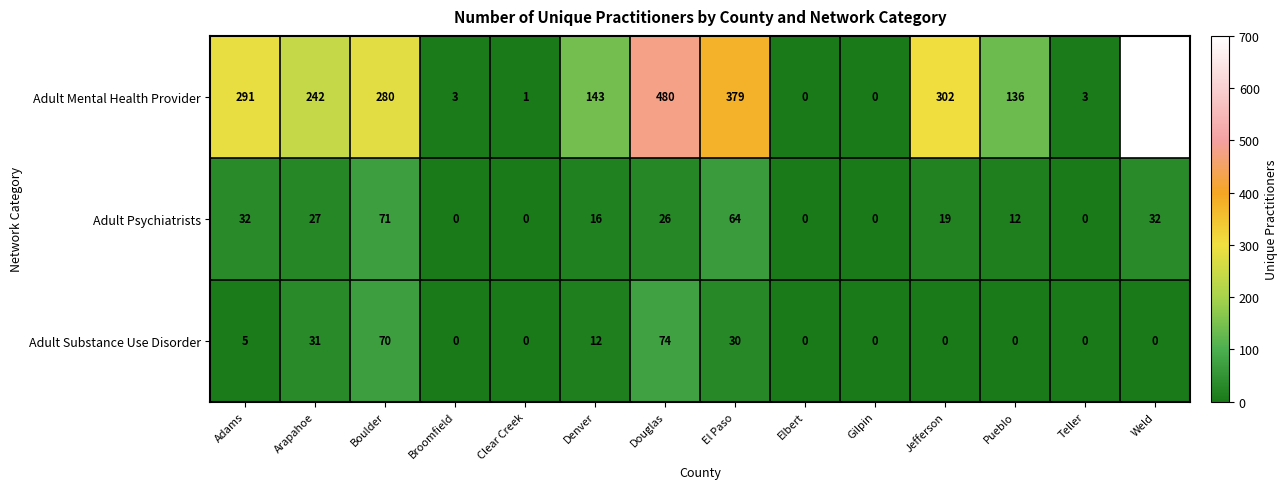

How many categories are shown in the chart?

14